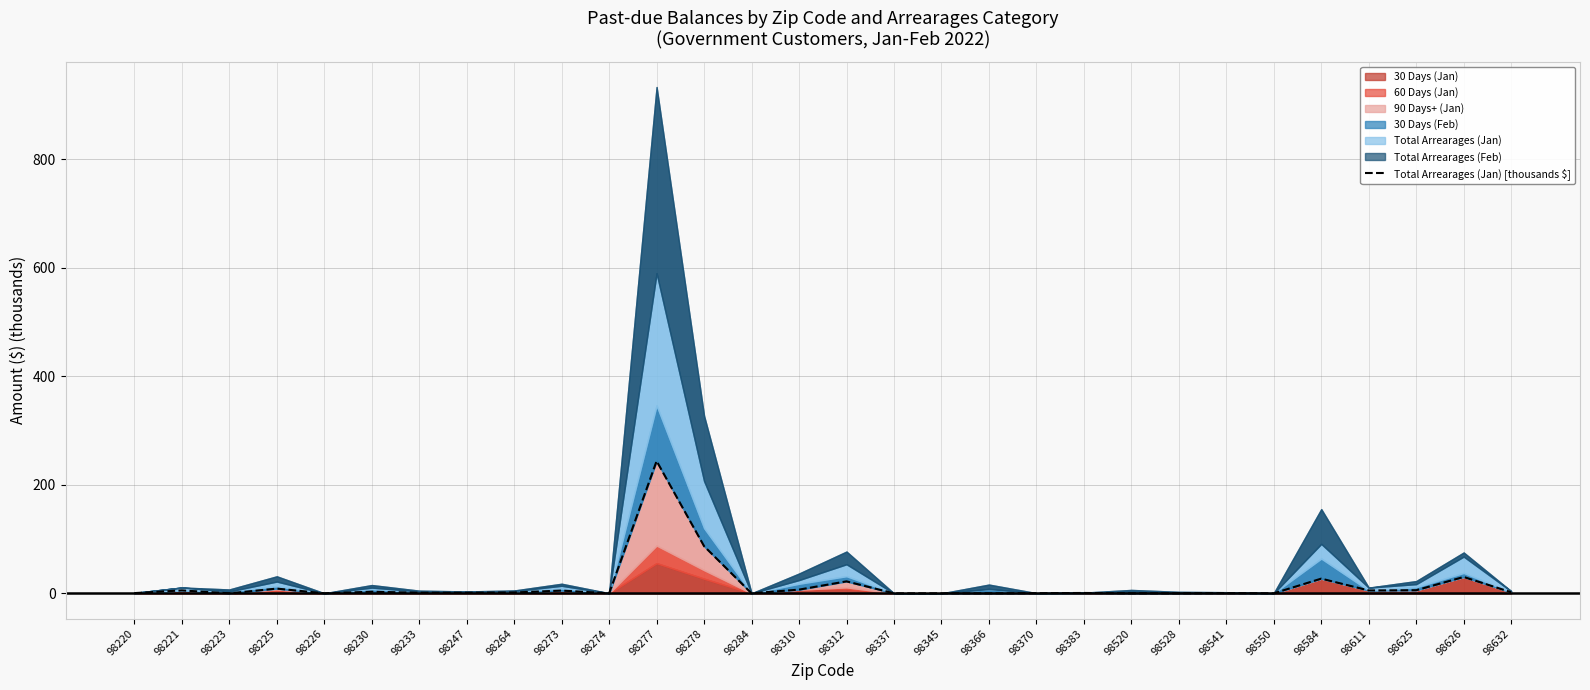

What is the difference between the second highest and minimum values?

86.9